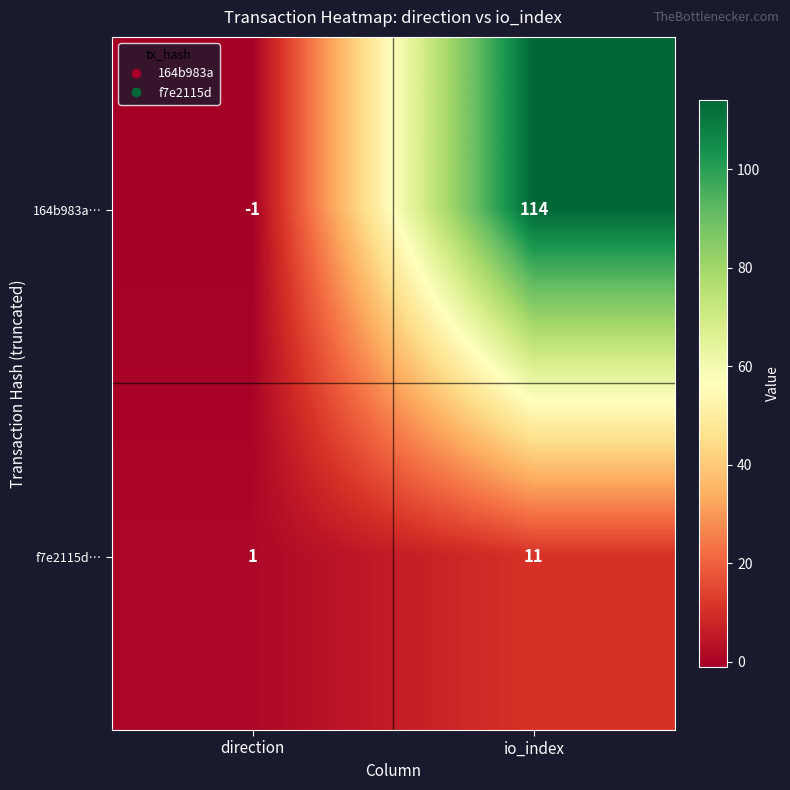

How many data points does each series have?

2